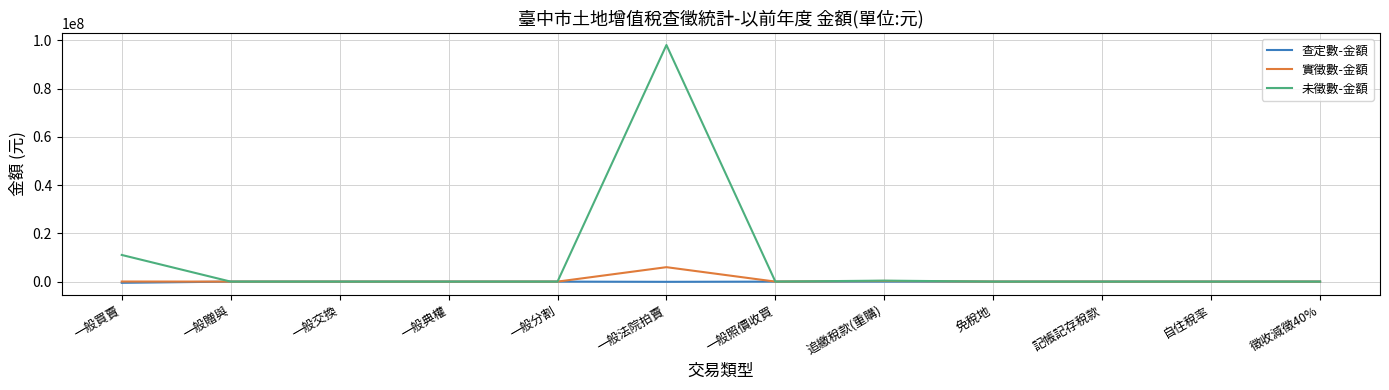

At how many categories does at least one series exceed 93922968?

1